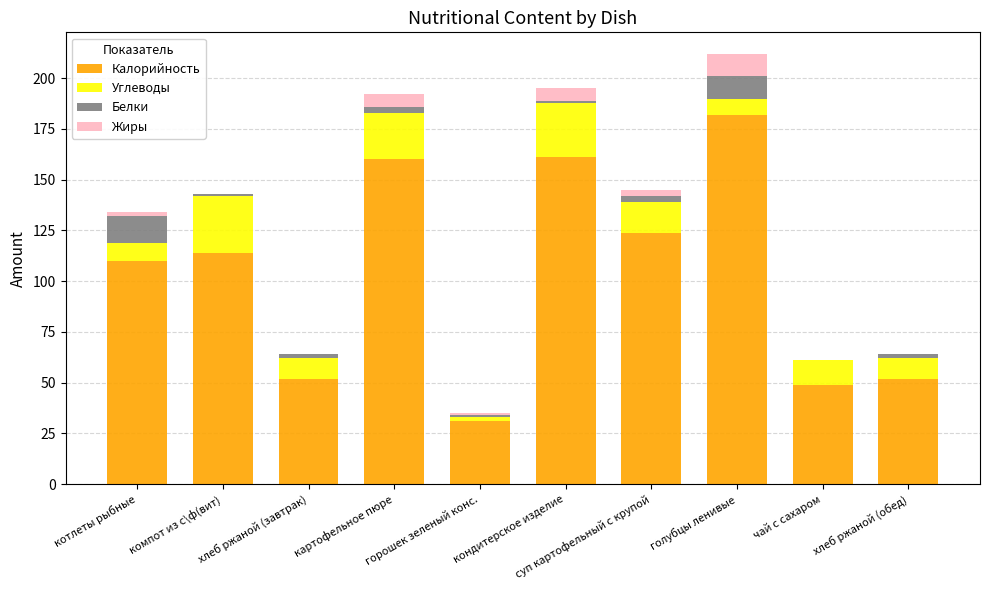

Are the bars horizontal?

No